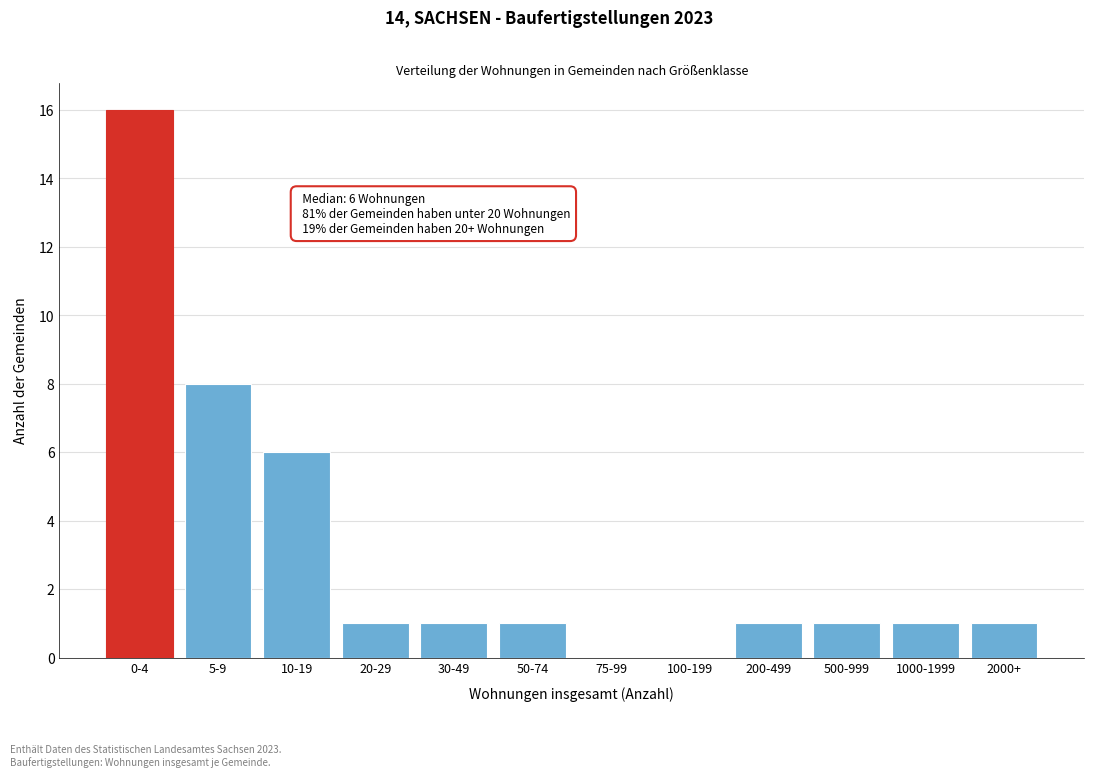

Reading left to right, what are all the values shown in this chart?

0-4=16	5-9=8	10-19=6	20-29=1	30-49=1	50-74=1	75-99=0	100-199=0	200-499=1	500-999=1	1000-1999=1	2000+=1